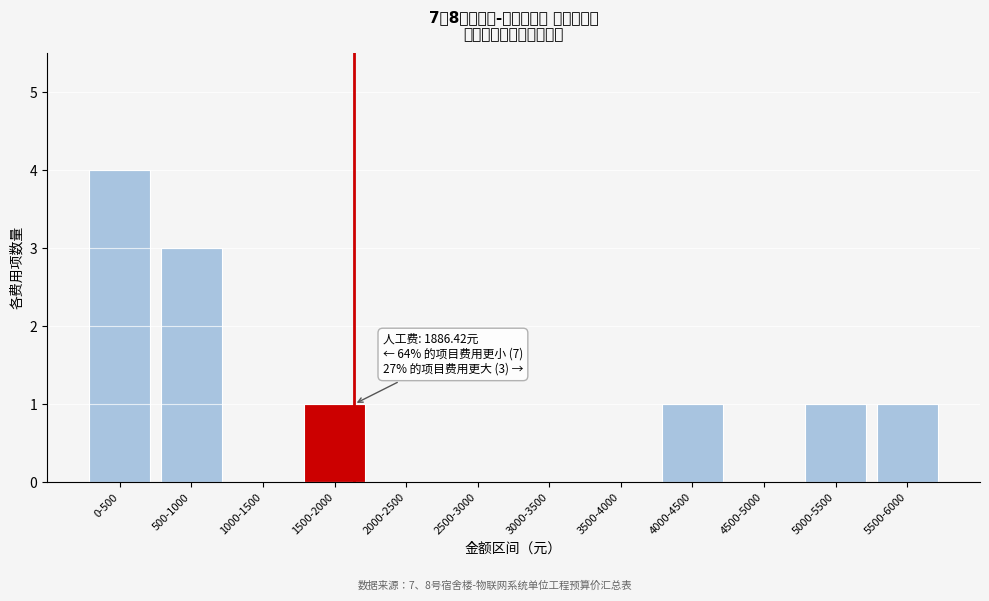

Reading right to left, extract all data points from this chart.

5500-6000=1	5000-5500=1	4500-5000=0	4000-4500=1	3500-4000=0	3000-3500=0	2500-3000=0	2000-2500=0	1500-2000=1	1000-1500=0	500-1000=3	0-500=4